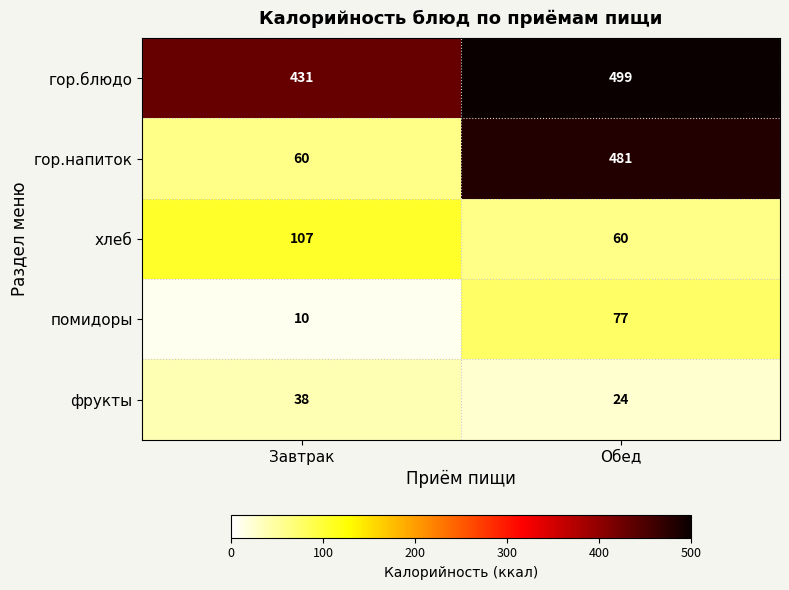

List the series in order of their peak value, highest first.

гор.блюдо, гор.напиток, хлеб, помидоры, фрукты